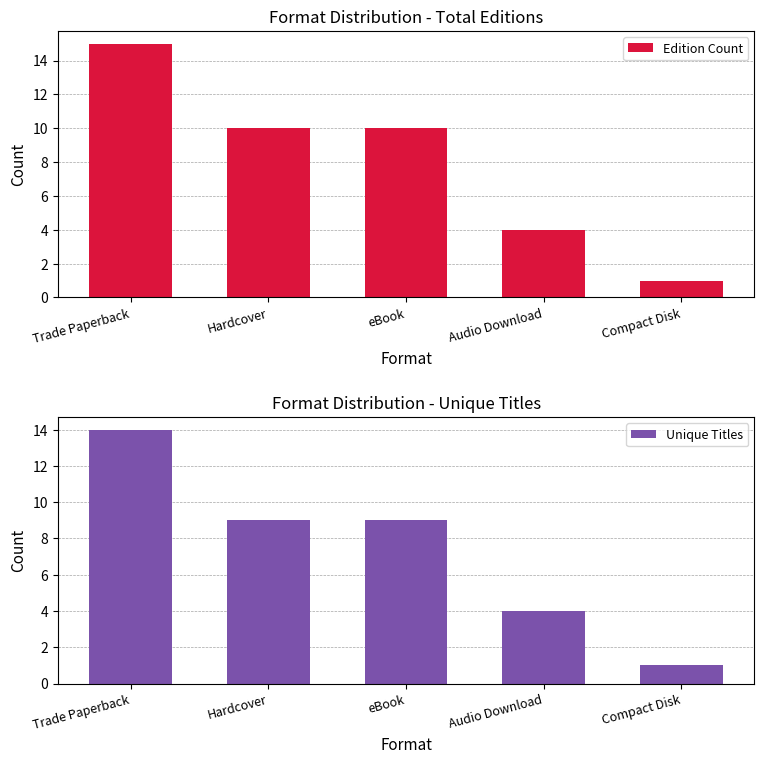

What is the sum of all Unique Titles values?

37